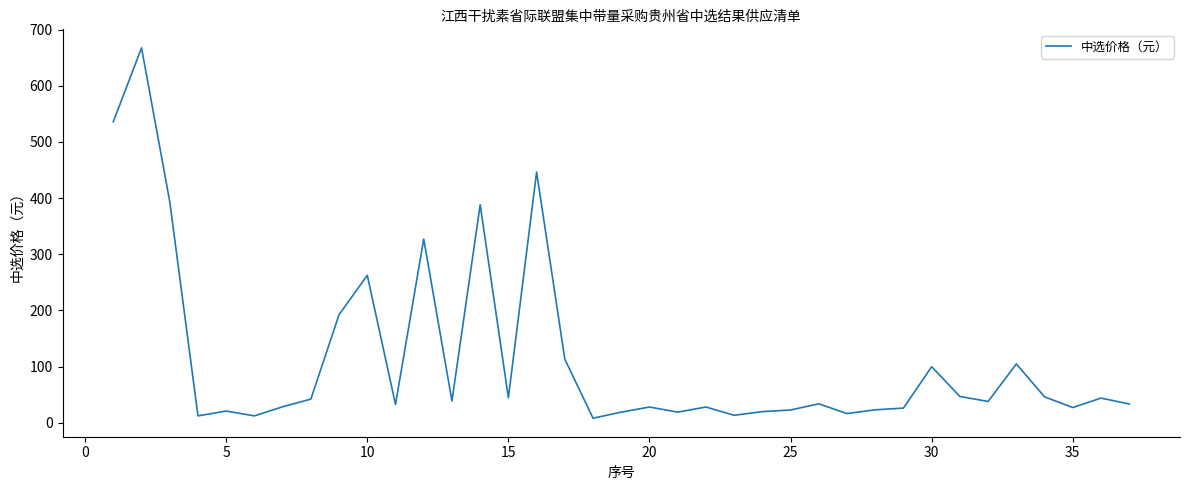

What is the average value?

115.1